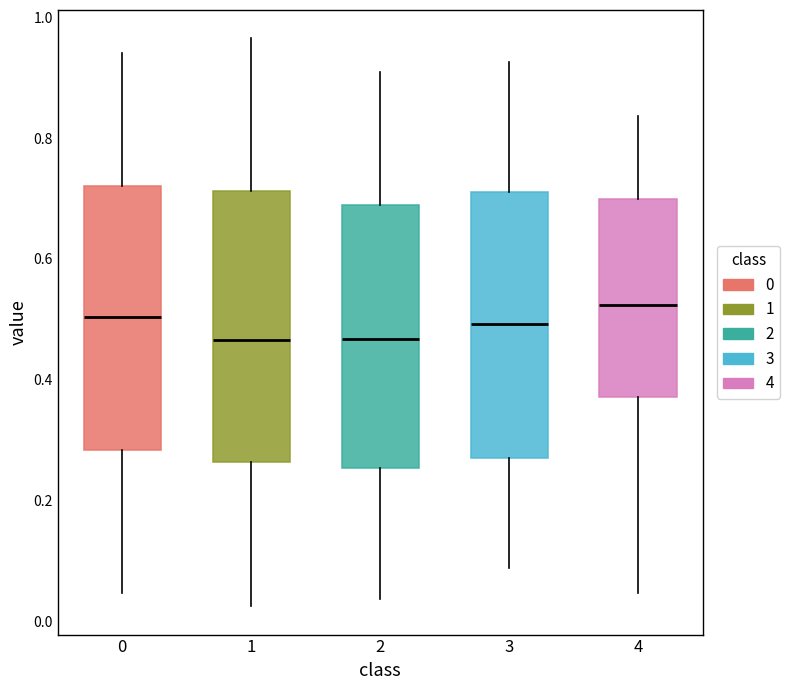

Reading left to right, transcribe this box plot: for each box, give where its median line is, the range the box spans, and where its two whiskers end, as read against the y-axis. The values are not printed on the chart, so give them approximately, as read against the axis.

0: median 0.50, box 0.28 to 0.72, whiskers 0.04 to 0.94
1: median 0.46, box 0.26 to 0.72, whiskers 0.02 to 0.96
2: median 0.46, box 0.26 to 0.68, whiskers 0.04 to 0.92
3: median 0.50, box 0.28 to 0.72, whiskers 0.08 to 0.92
4: median 0.52, box 0.38 to 0.70, whiskers 0.04 to 0.84